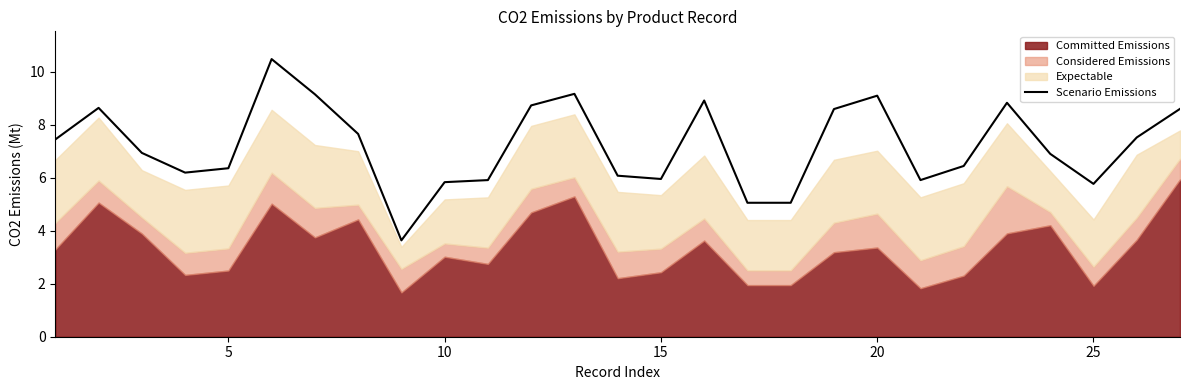

What is the lowest value of the Scenario Emissions series?

3.6